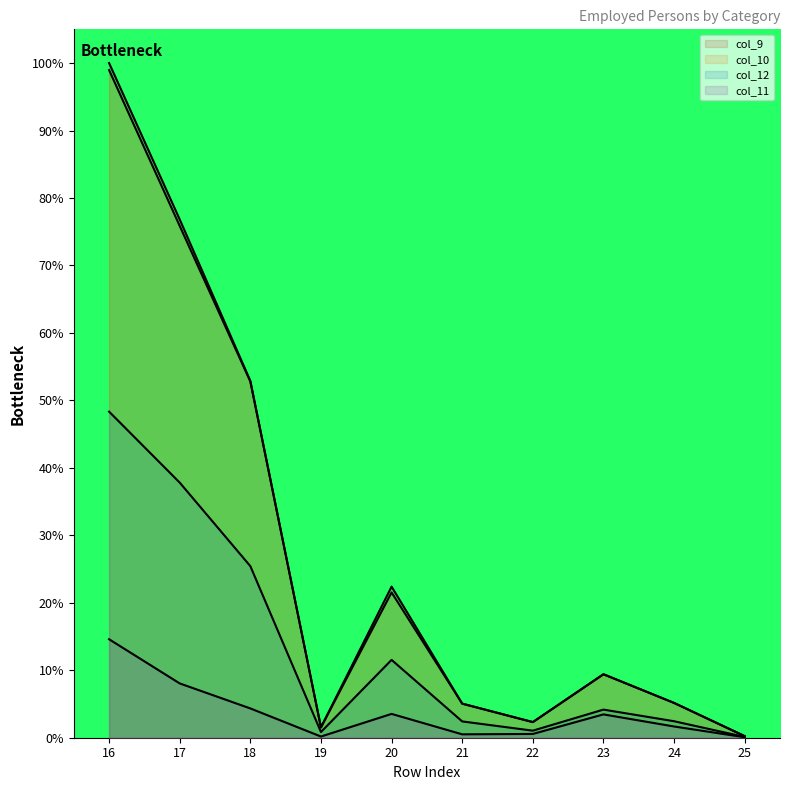

In col_9, how many points are lower than both neighbors (excluding endpoints)?

2